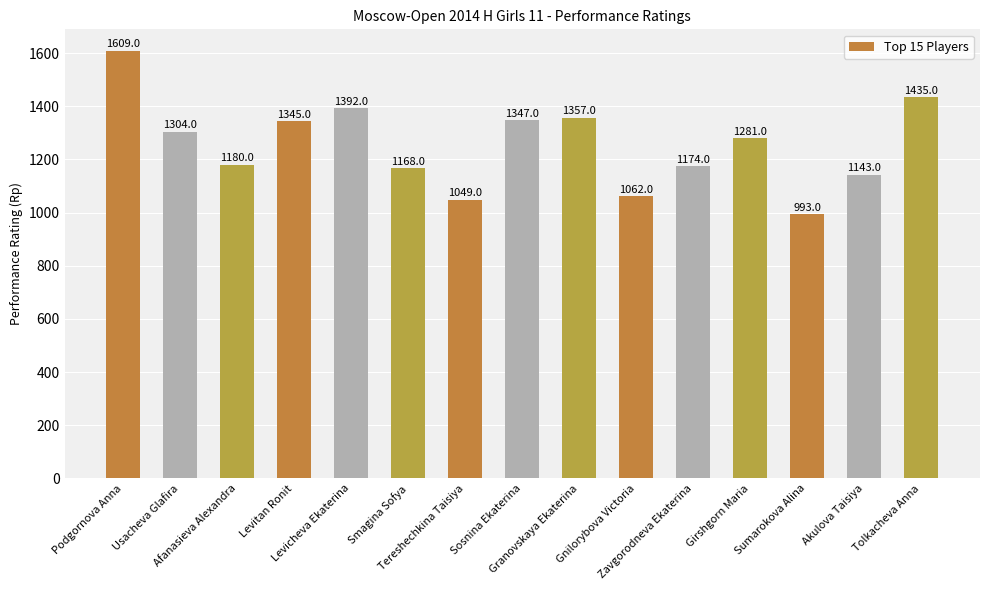

Reading right to left, transcribe all the data shown in this chart.

1435	1143	993	1281	1174	1062	1357	1347	1049	1168	1392	1345	1180	1304	1609